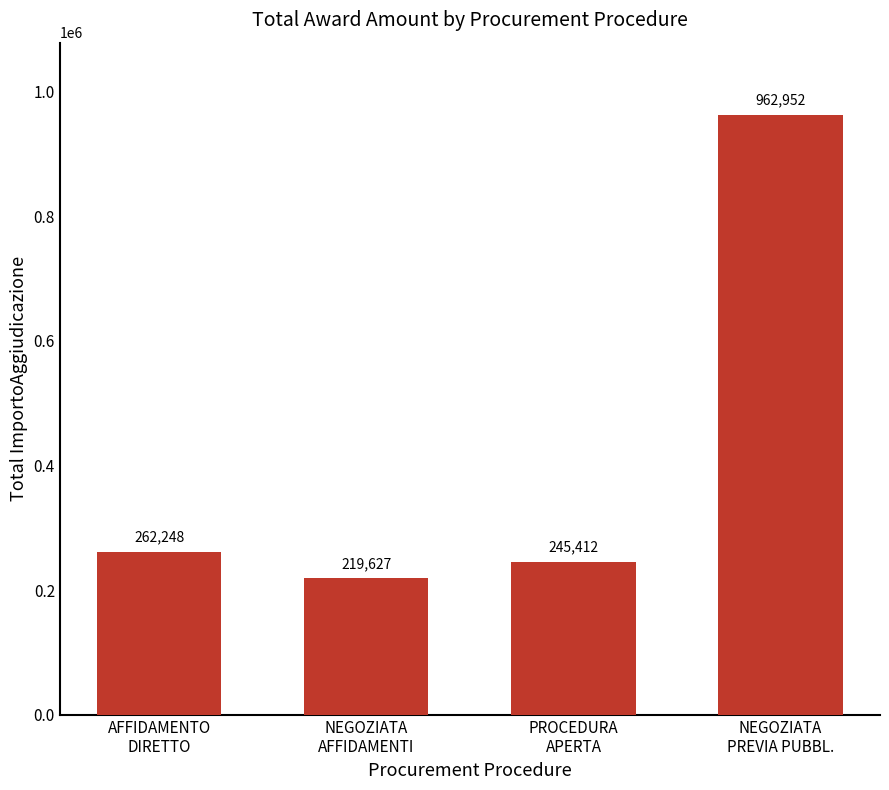

Are the bars grouped side by side (vs. stacked)?

No